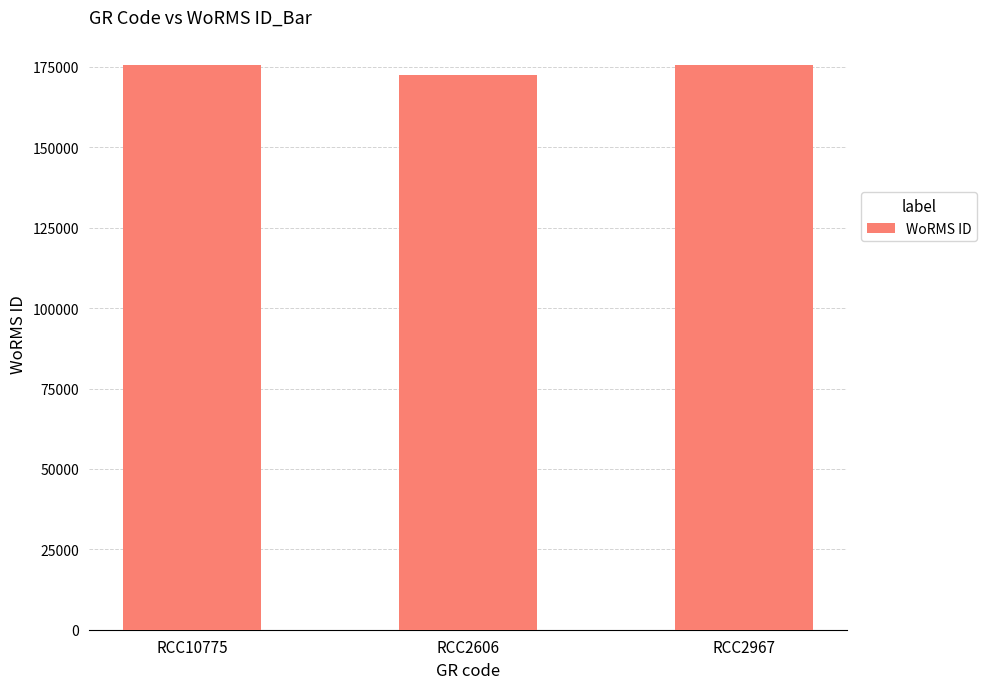

Between RCC2606 and RCC10775, which is larger?

RCC10775